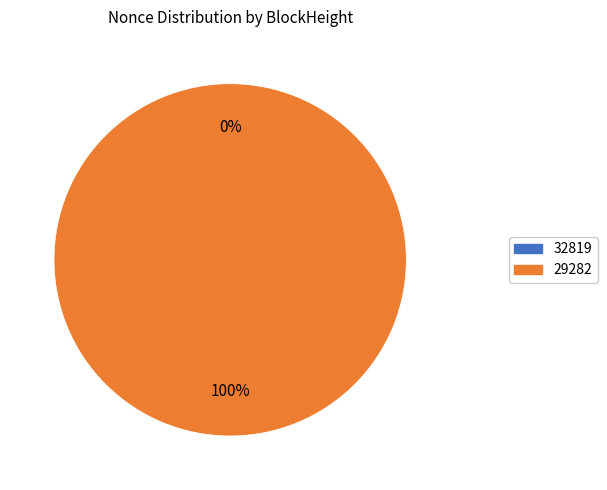

Is the sum of 29282 and 32819 greater than half?

Yes